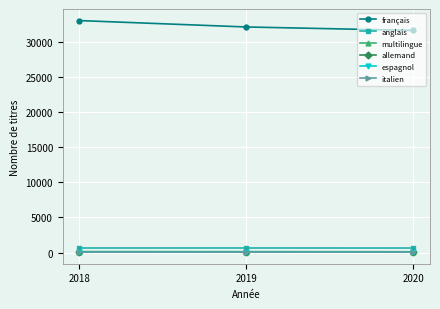

Is the value of anglais at 2019 greater than the value of espagnol at 2019?

Yes